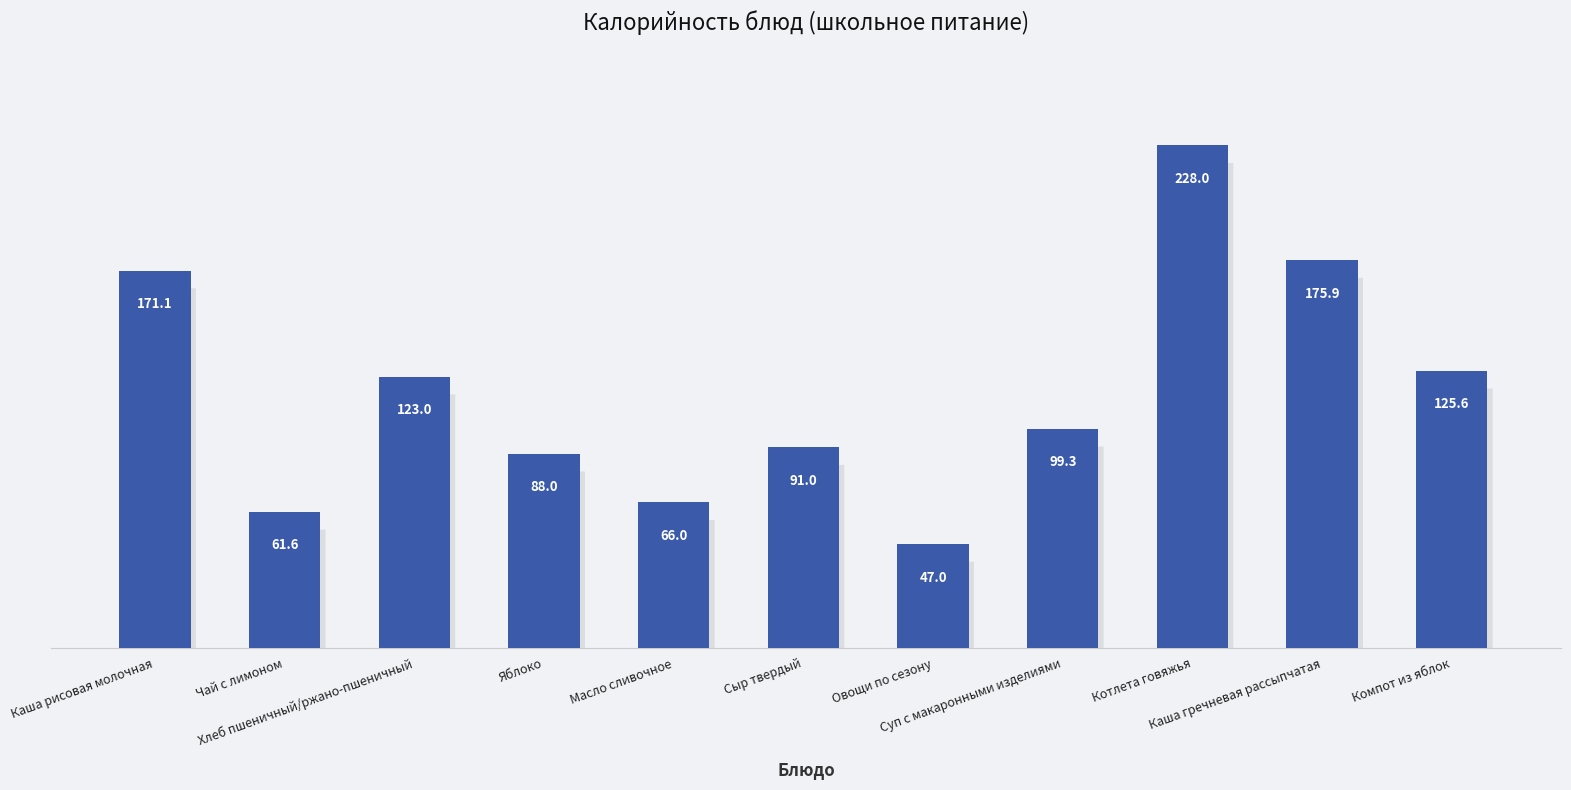

The chart shows a value of 163.0 at Сыр твердый. True or false?

False